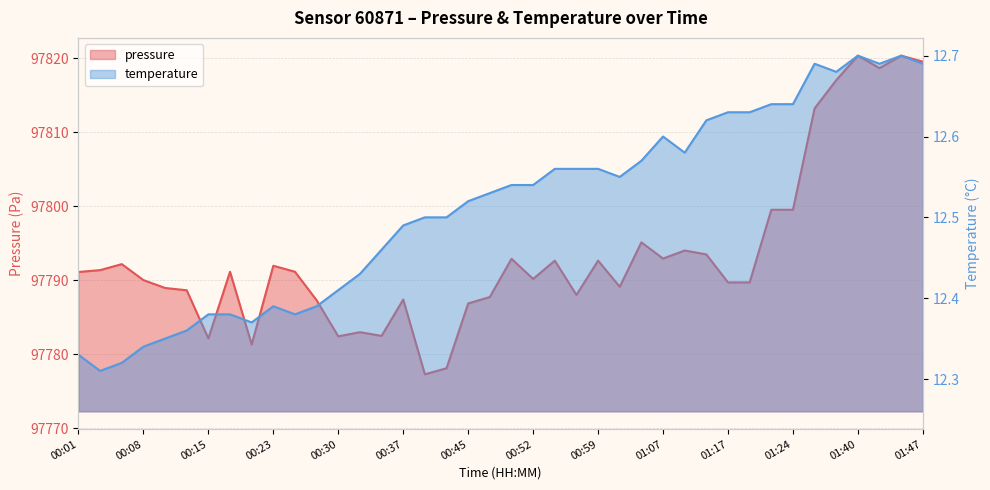

The value of pressure at 01:19 is 97789.7. True or false?

True